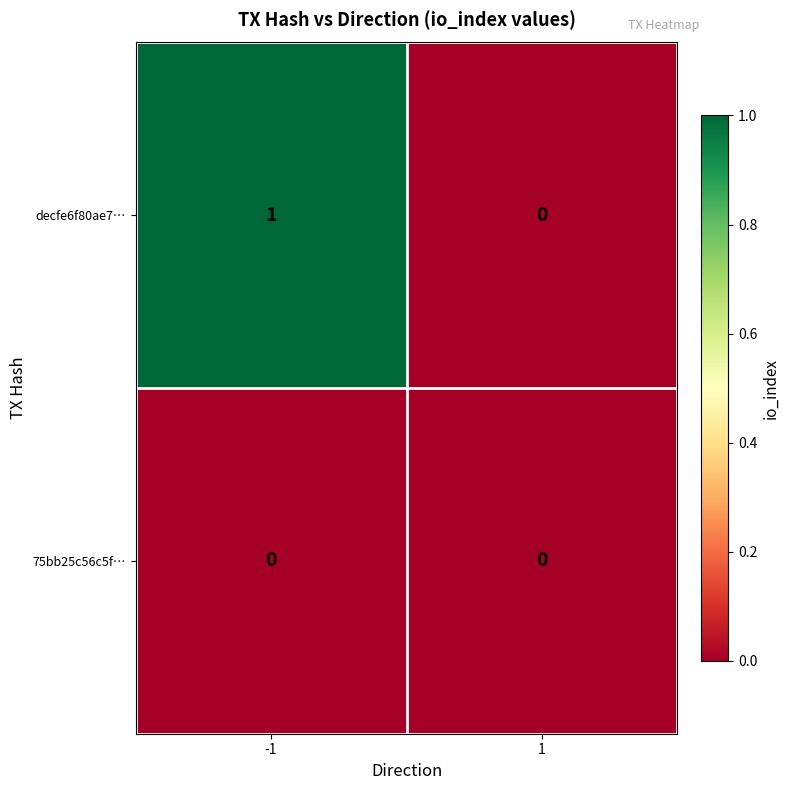

Reading right to left, list all the values displayed in this chart.

decfe6f80ae7…: 0	1
75bb25c56c5f…: 0	0